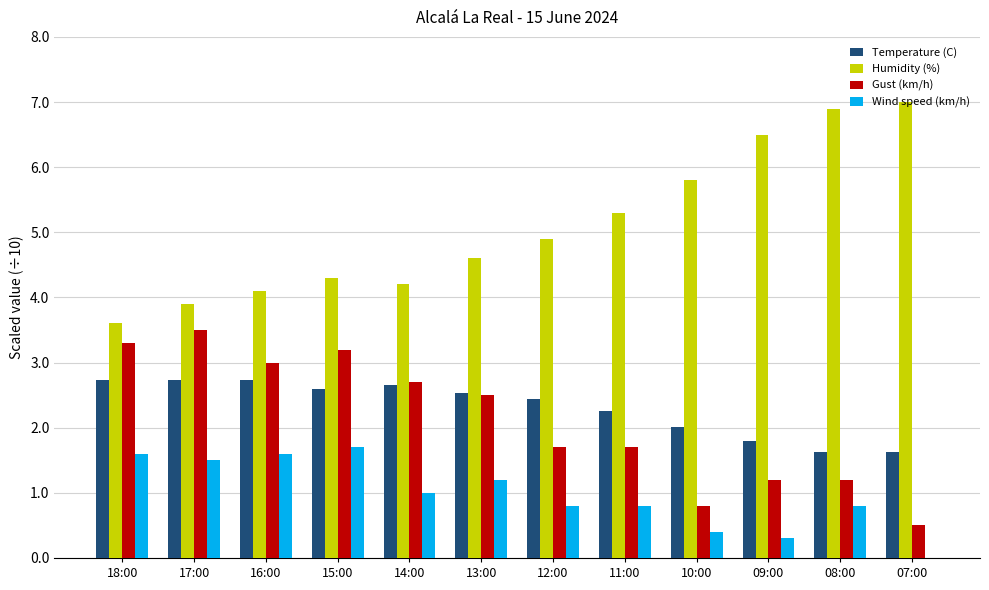

What is the difference between the Wind speed (km/h) values at 17:00 and 10:00?

1.1